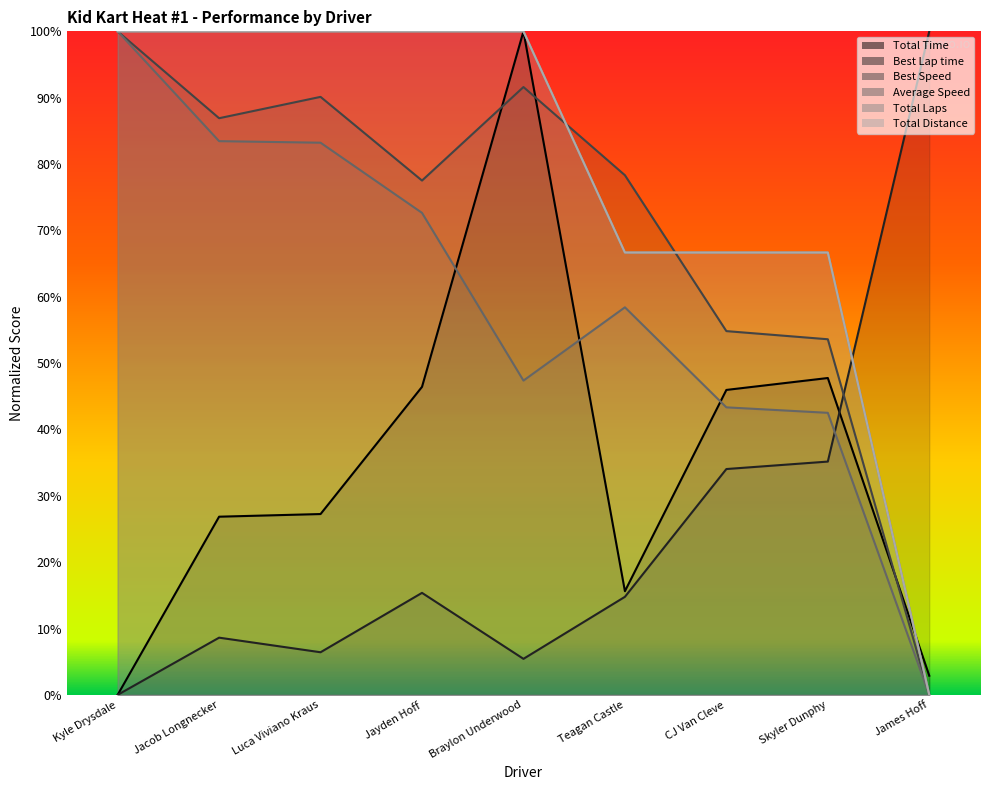

At which label does Best Speed first exceed 78?

Kyle Drysdale